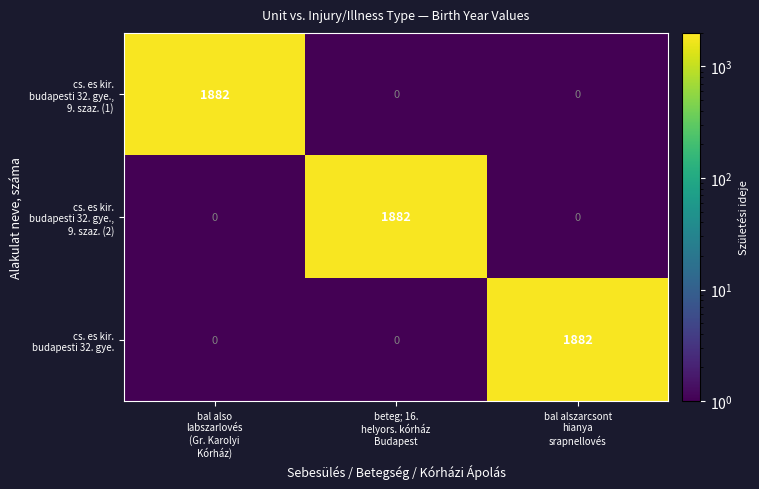

At how many categories does at least one series exceed 1794?

3